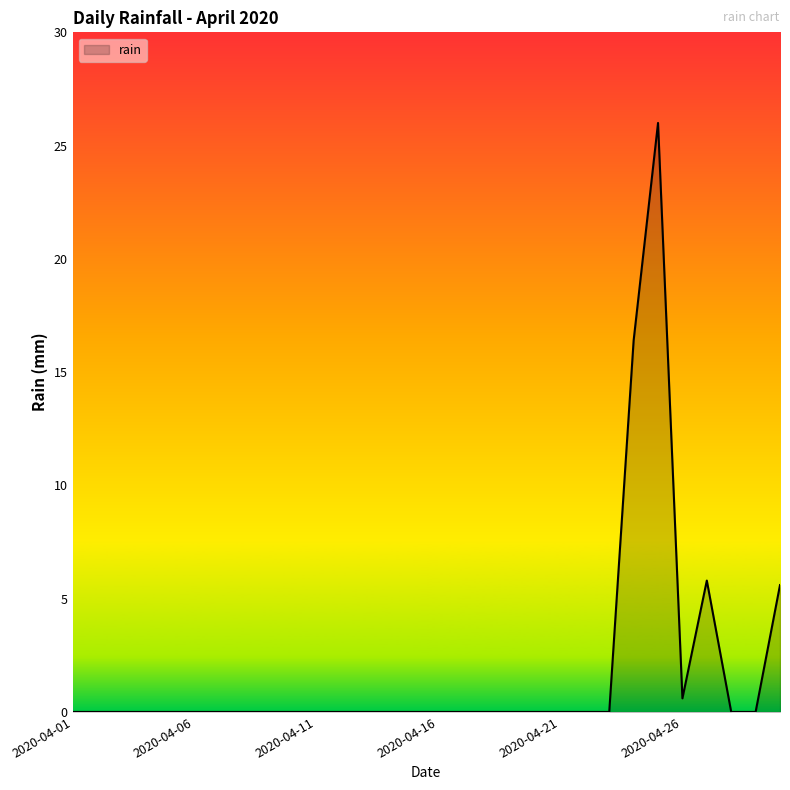

What is the maximum value shown in the chart?

26.0